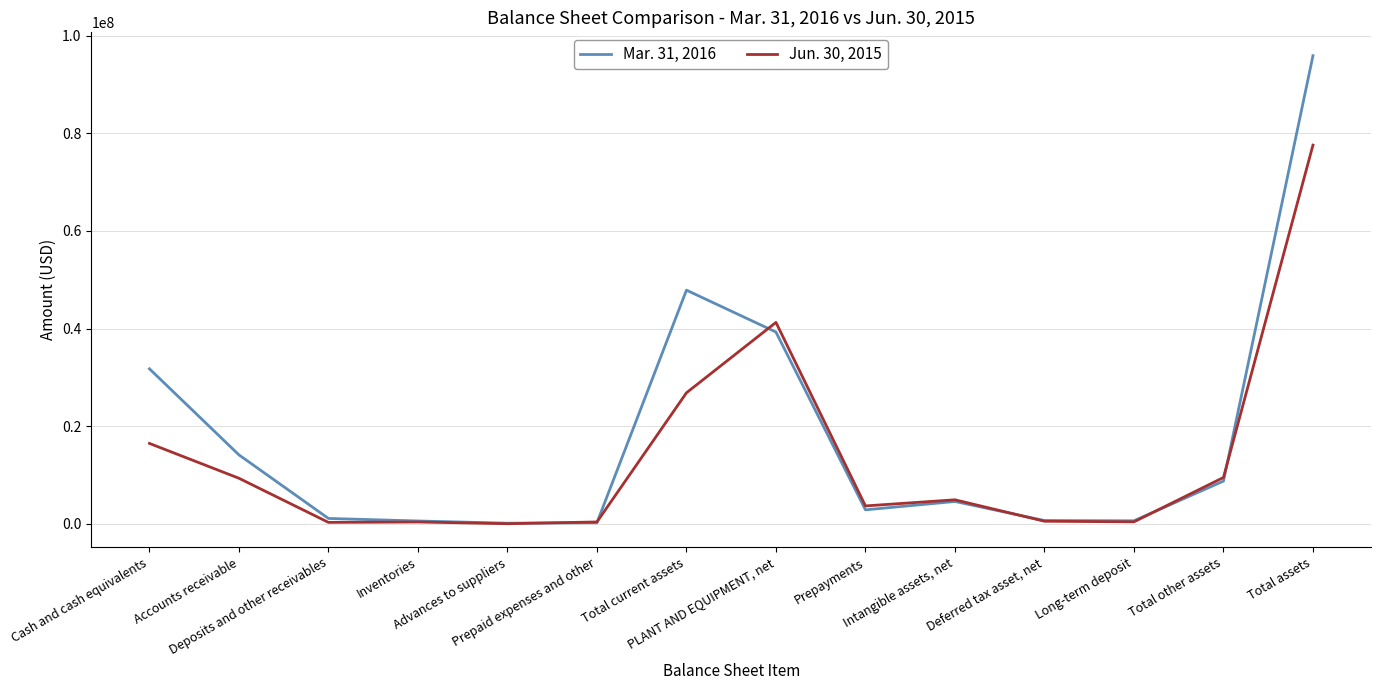

At which category is the sum across all series the highest?

Total assets